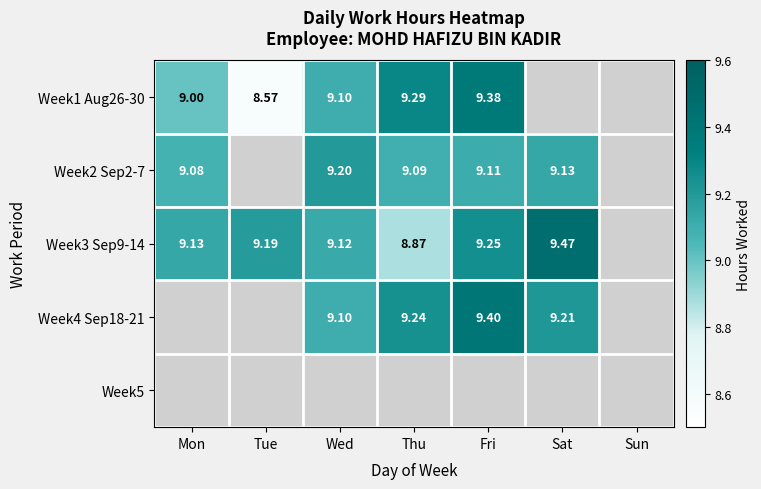

At which label does Week1 Aug26-30 reach its peak?

Fri